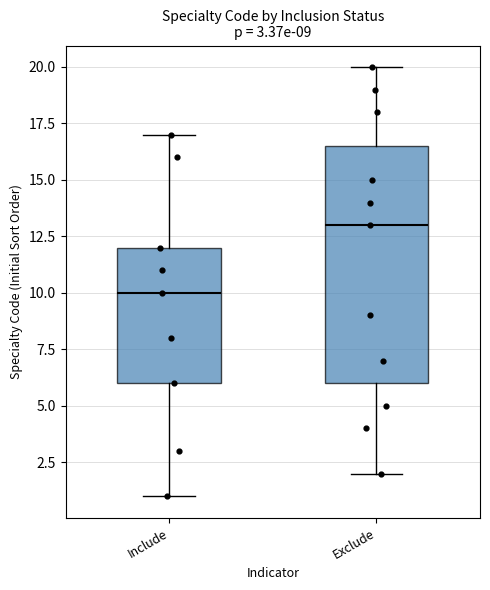

Which box has the highest median line?

Exclude